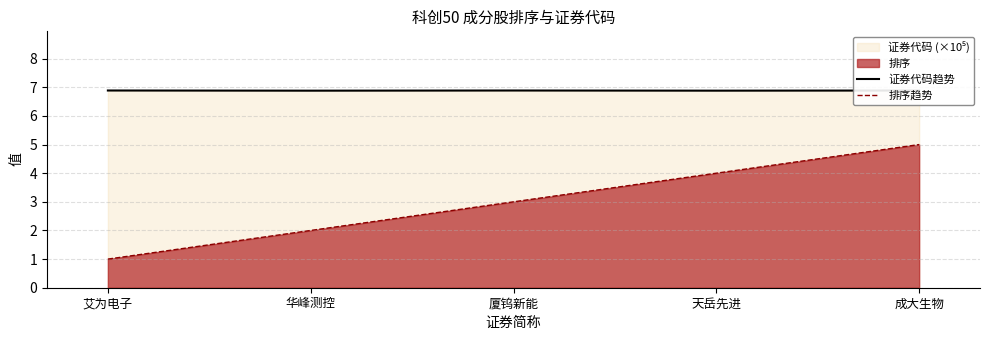

True or false: 排序趋势 and 证券代码趋势 cross at least once.

False